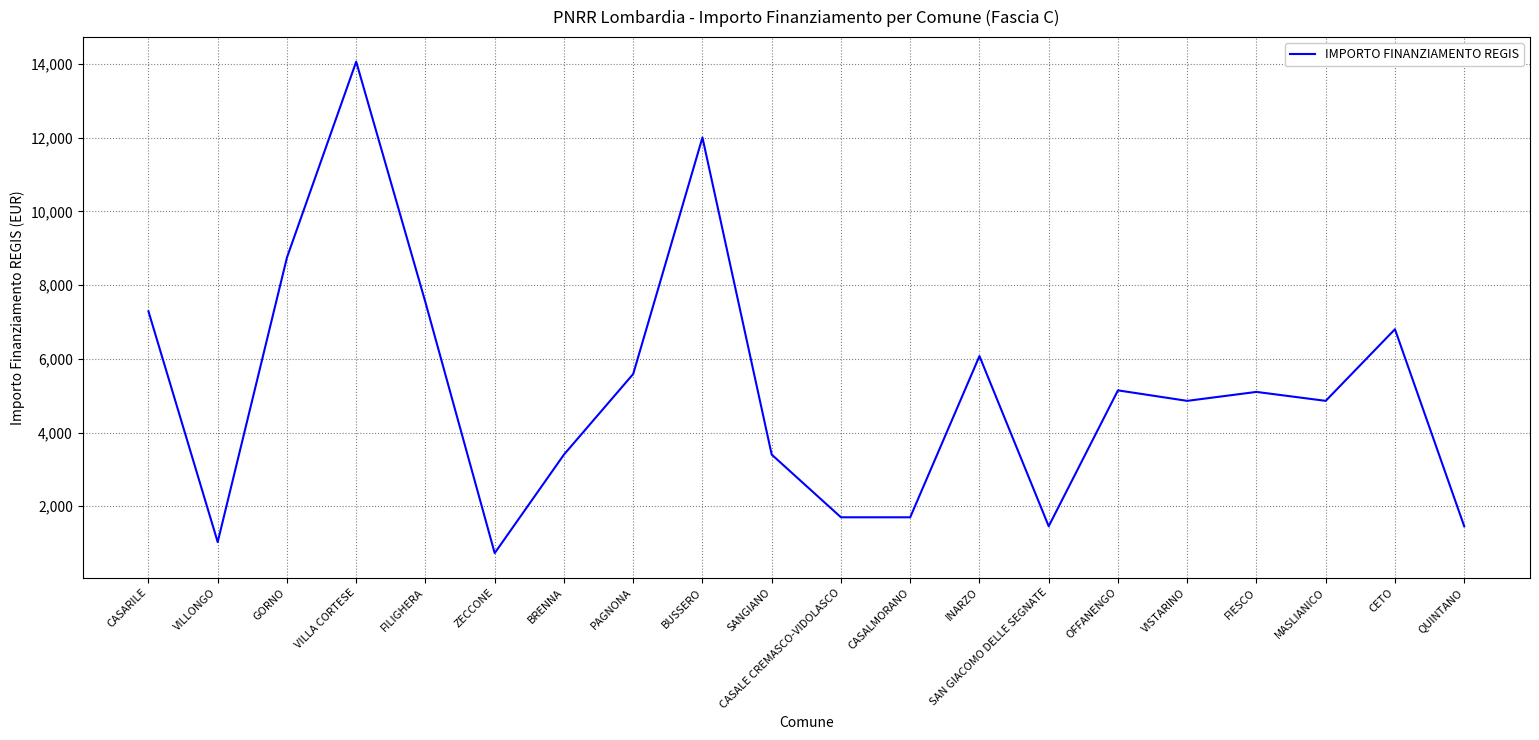

What is the sum of all values?

102955